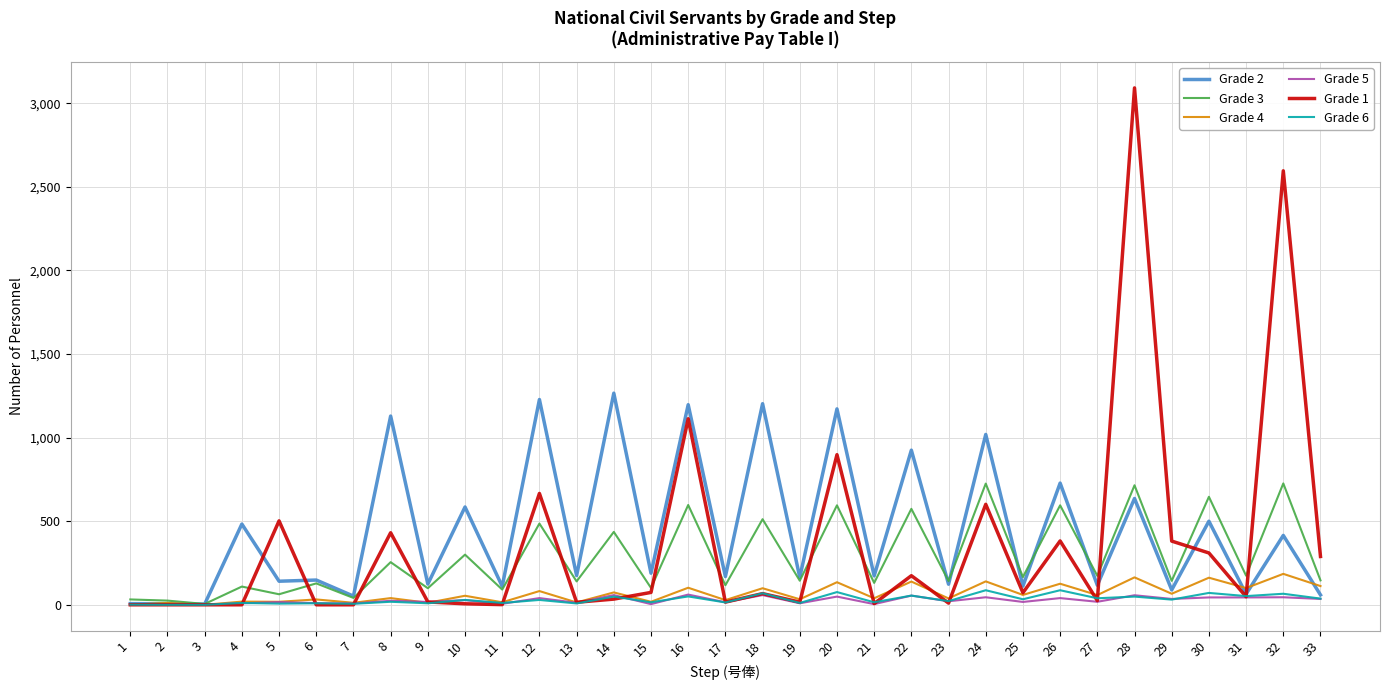

What is the highest value of the Grade 2 series?

1266